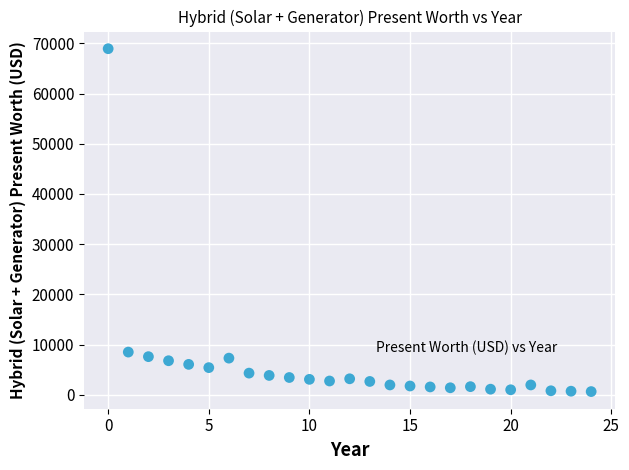

What is the range of Y values (max minus min)?

68315.5